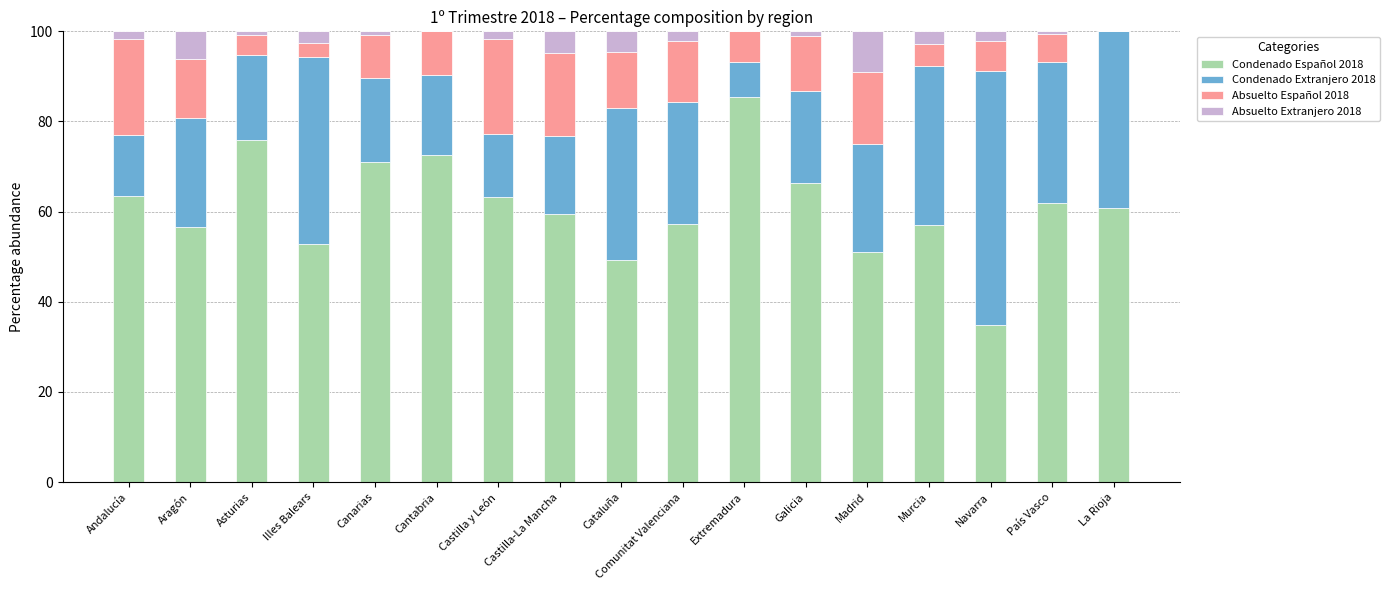

Reading left to right, extract all data points from this chart.

Condenado Español 2018: Andalucía=63.5	Aragón=56.6	Asturias=75.9	Illes Balears=52.8	Canarias=71.0	Cantabria=72.6	Castilla y León=63.2	Castilla-La Mancha=59.4	Cataluña=49.3	Comunitat Valenciana=57.3	Extremadura=85.4	Galicia=66.3	Madrid=51.0	Murcia=57.1	Navarra=34.8	País Vasco=61.9	La Rioja=60.9
Condenado Extranjero 2018: Andalucía=13.5	Aragón=24.2	Asturias=18.7	Illes Balears=41.5	Canarias=18.8	Cantabria=17.7	Castilla y León=14.0	Castilla-La Mancha=17.5	Cataluña=33.7	Comunitat Valenciana=26.9	Extremadura=7.9	Galicia=20.5	Madrid=24.0	Murcia=35.1	Navarra=56.5	País Vasco=31.3	La Rioja=39.1
Absuelto Español 2018: Andalucía=21.2	Aragón=13.1	Asturias=4.5	Illes Balears=3.1	Canarias=9.4	Cantabria=9.7	Castilla y León=21.1	Castilla-La Mancha=18.3	Cataluña=12.4	Comunitat Valenciana=13.7	Extremadura=6.7	Galicia=12.1	Madrid=15.9	Murcia=5.0	Navarra=6.5	País Vasco=6.2	La Rioja=0.0
Absuelto Extranjero 2018: Andalucía=1.8	Aragón=6.1	Asturias=0.9	Illes Balears=2.6	Canarias=0.9	Cantabria=0.0	Castilla y León=1.8	Castilla-La Mancha=4.8	Cataluña=4.5	Comunitat Valenciana=2.1	Extremadura=0.0	Galicia=1.1	Madrid=9.1	Murcia=2.7	Navarra=2.2	País Vasco=0.7	La Rioja=0.0